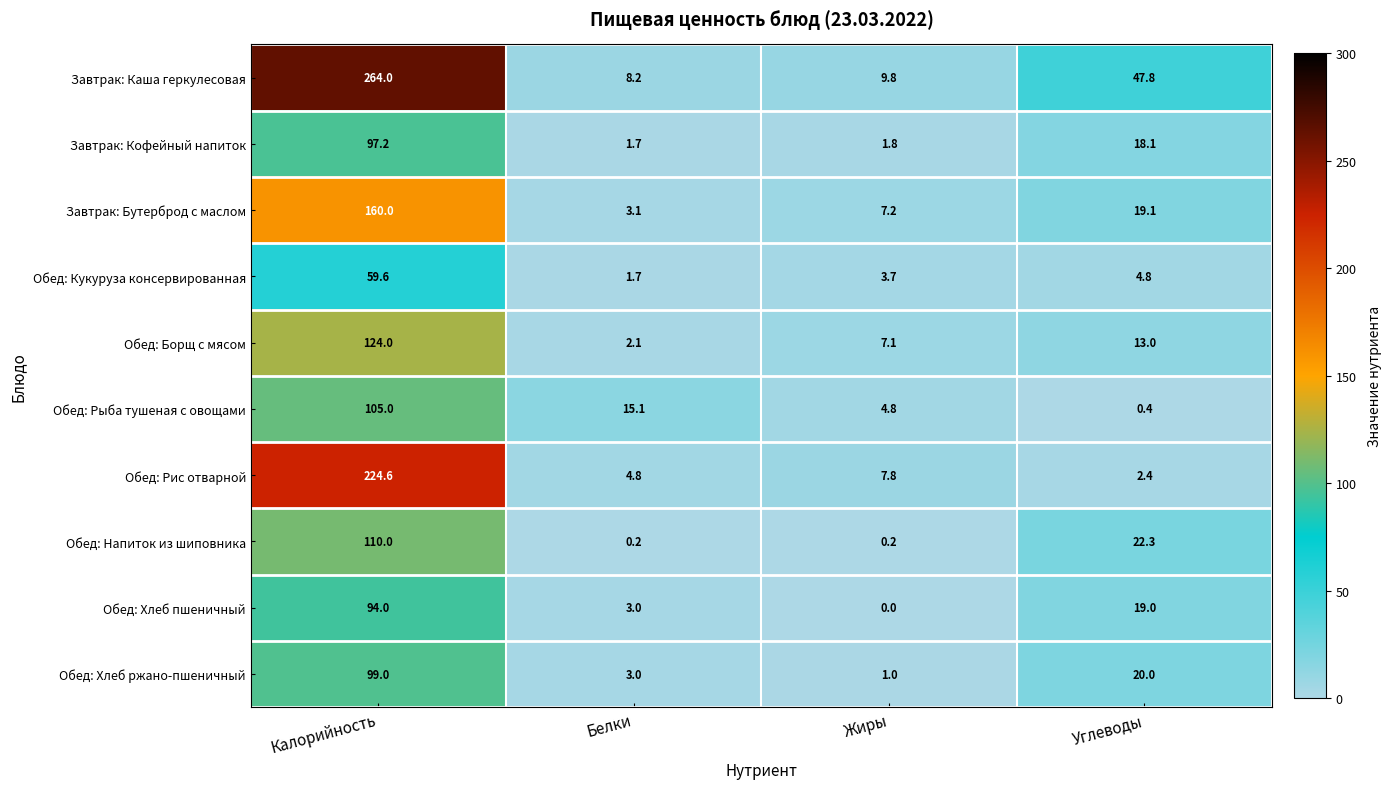

What is the greatest value displayed?

264.0